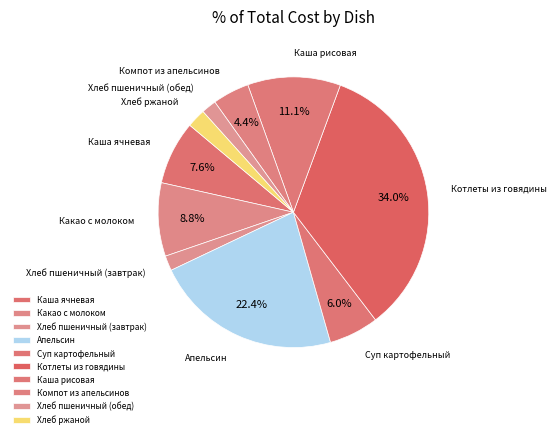

Is Котлеты из говядины the majority of the pie?

No